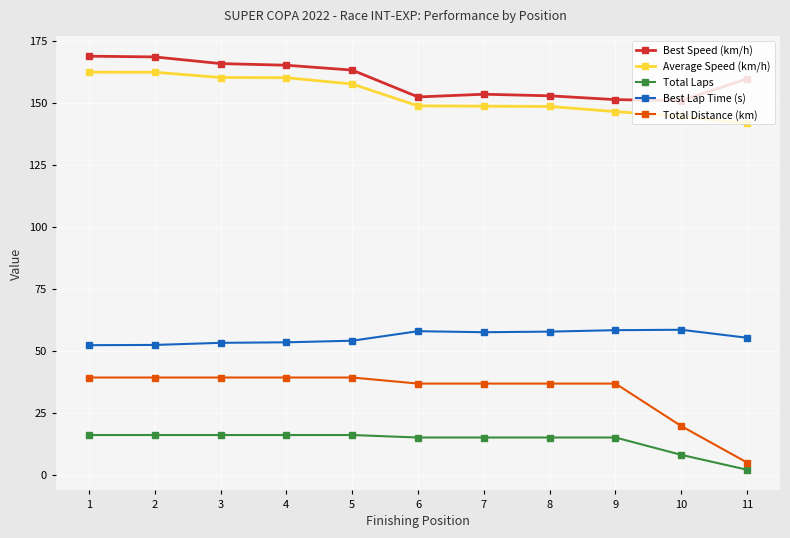

How many lines are shown in the chart?

5